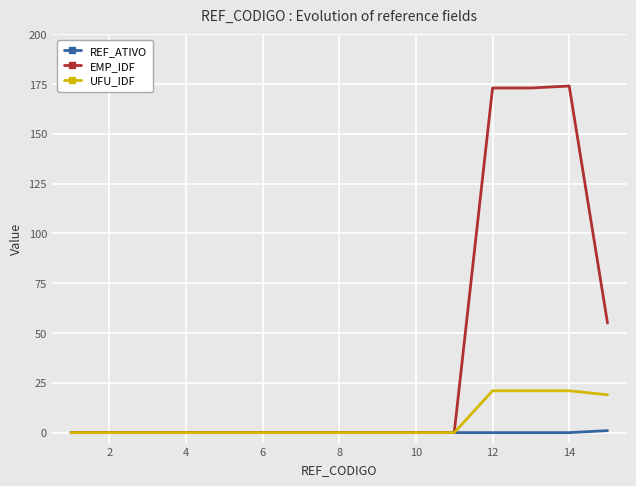

Which series has the largest range (max minus min)?

EMP_IDF